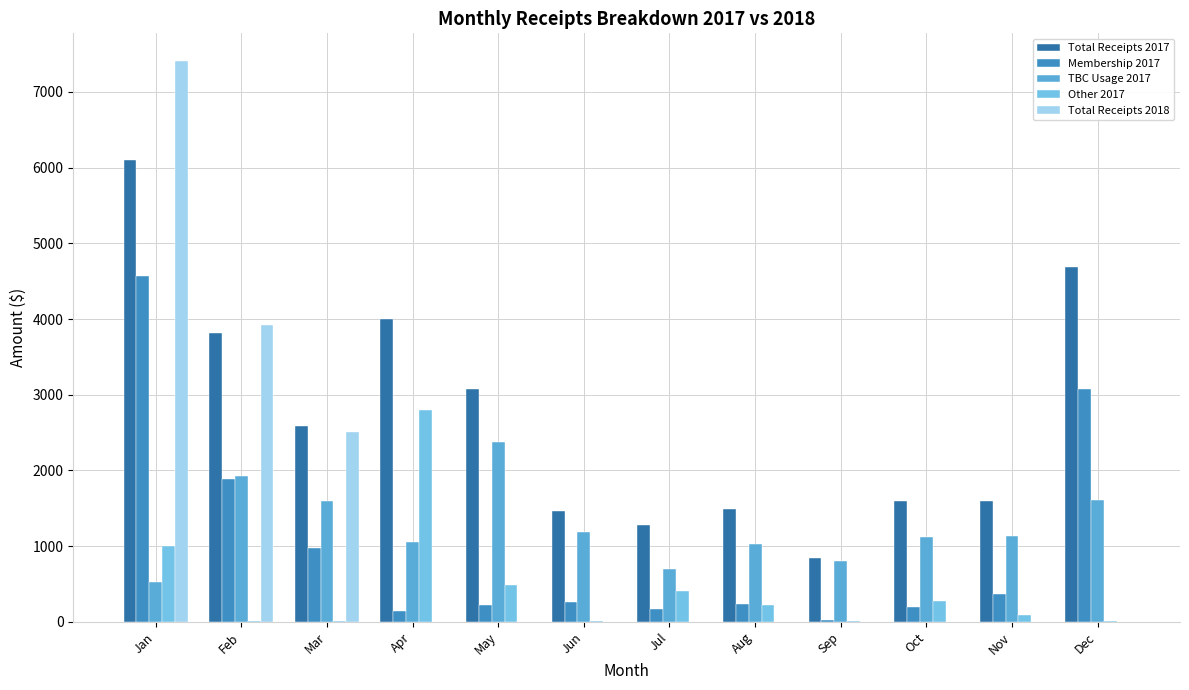

What is the sum of the Total Receipts 2017 values at Nov and Jul?

2874.1